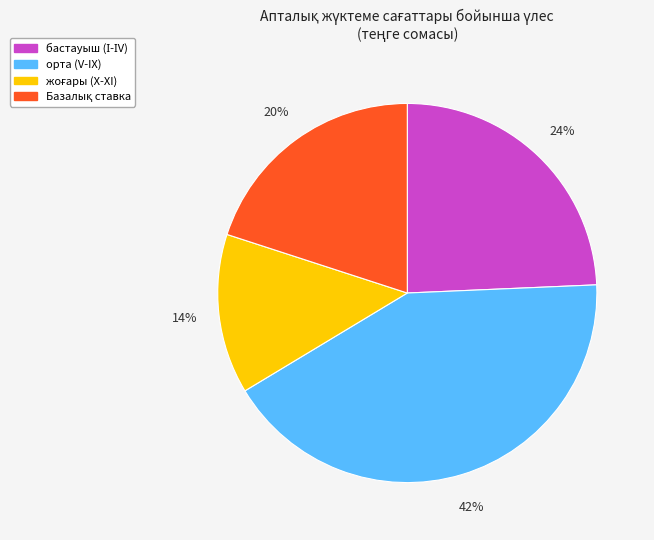

To the nearest percent, what is the average slice percentage?

25%